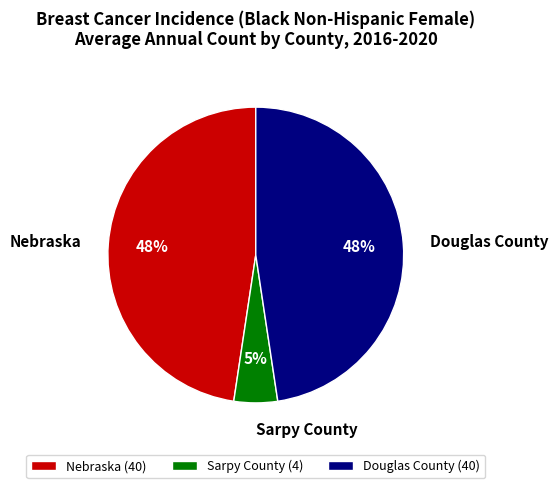

Is there a majority slice in this chart?

No